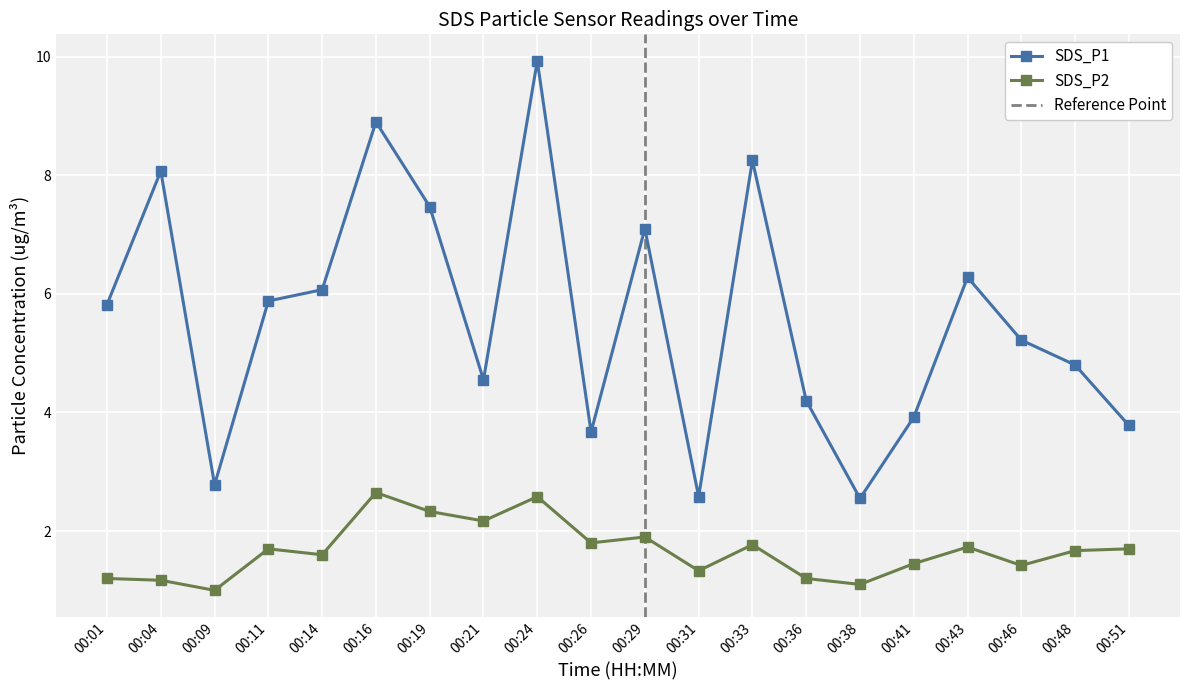

What is the value of the SDS_P2 point at the 9th from the left?

2.6